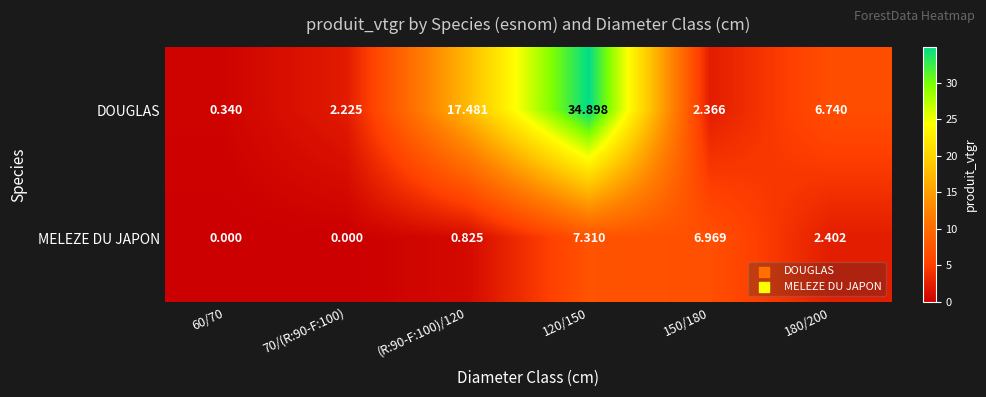

What is the maximum value shown in the chart?

34.9